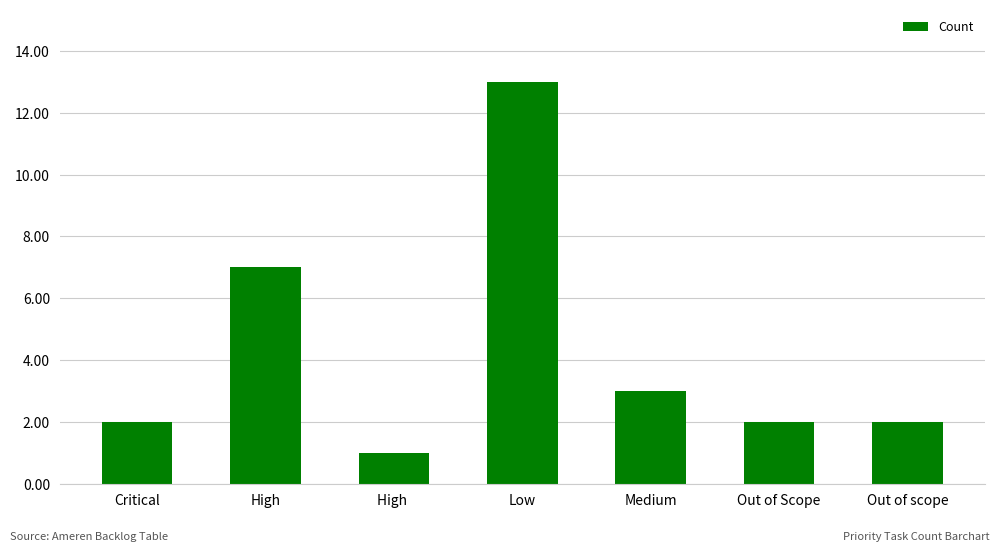

What is the value of the 5th bar from the left?

3